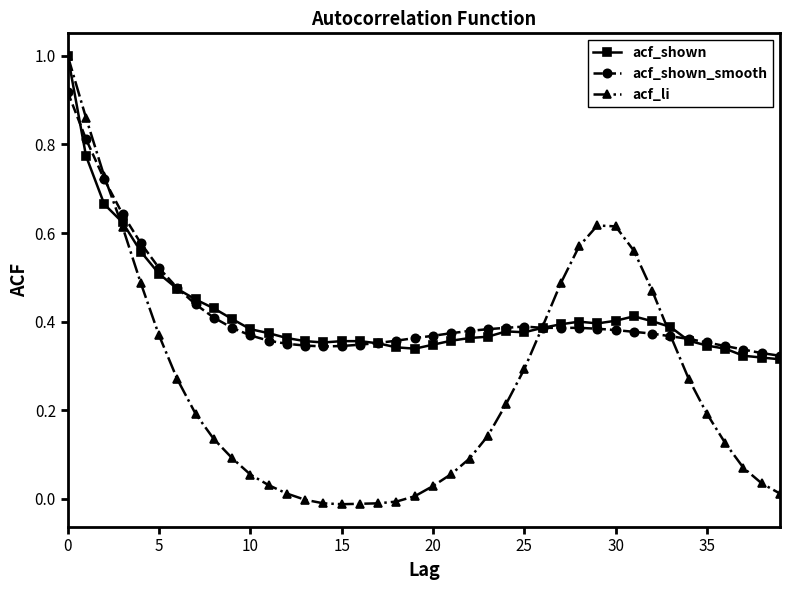

Which series has the largest range (max minus min)?

acf_li